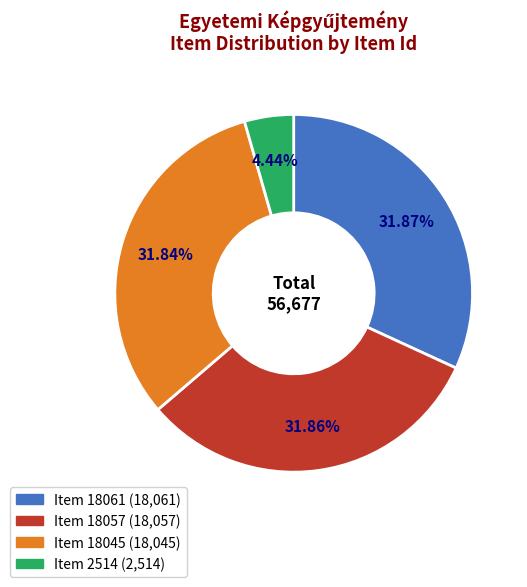

Which slice is the smallest?

Item 2514